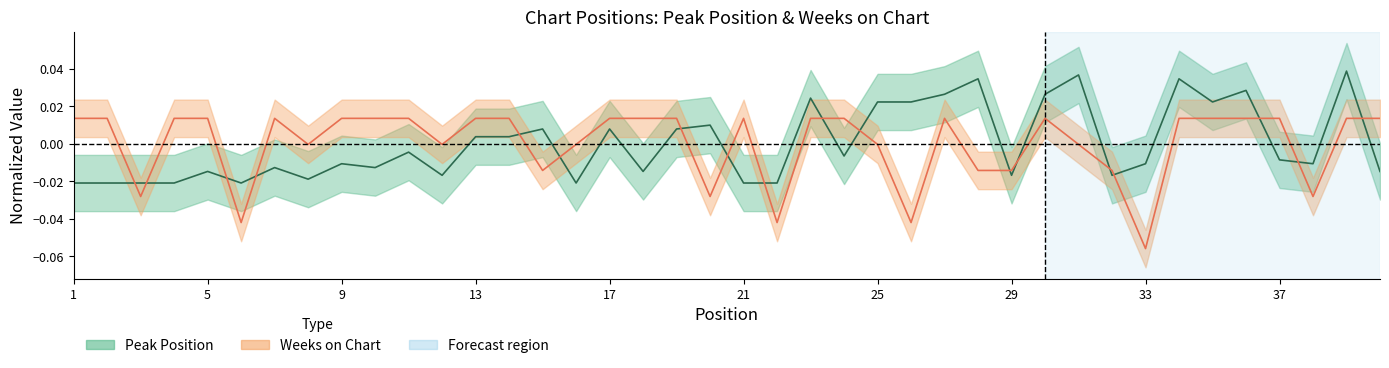

How many interior local valleys does the Weeks on Chart series have?

10